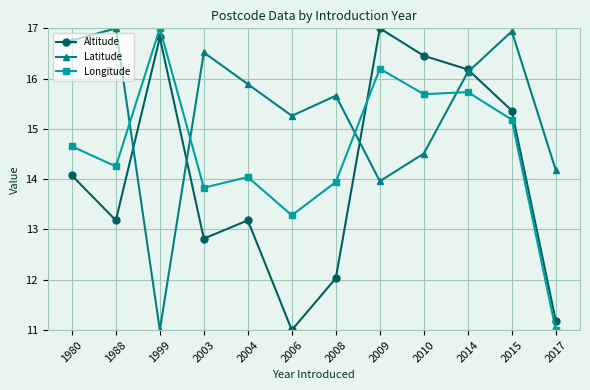

The value of Latitude at 2009 is 22.7. True or false?

False